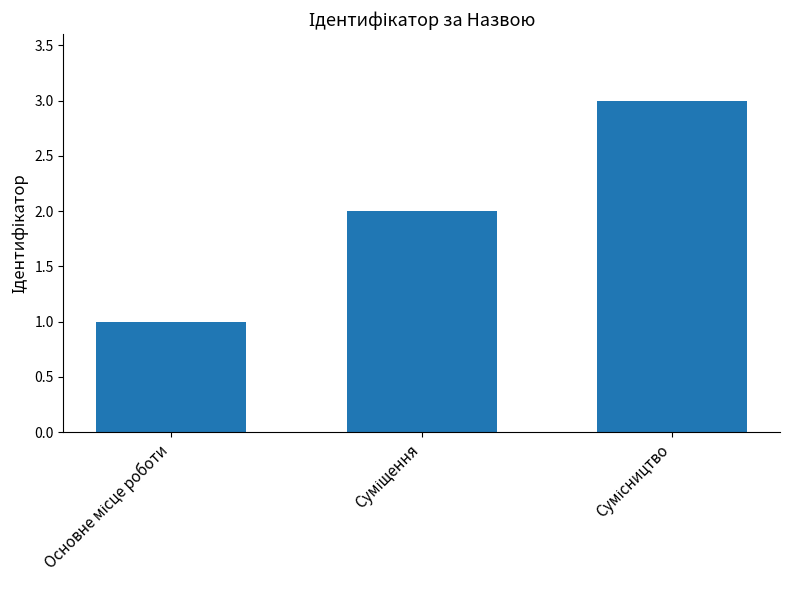

What is the greatest value displayed?

3